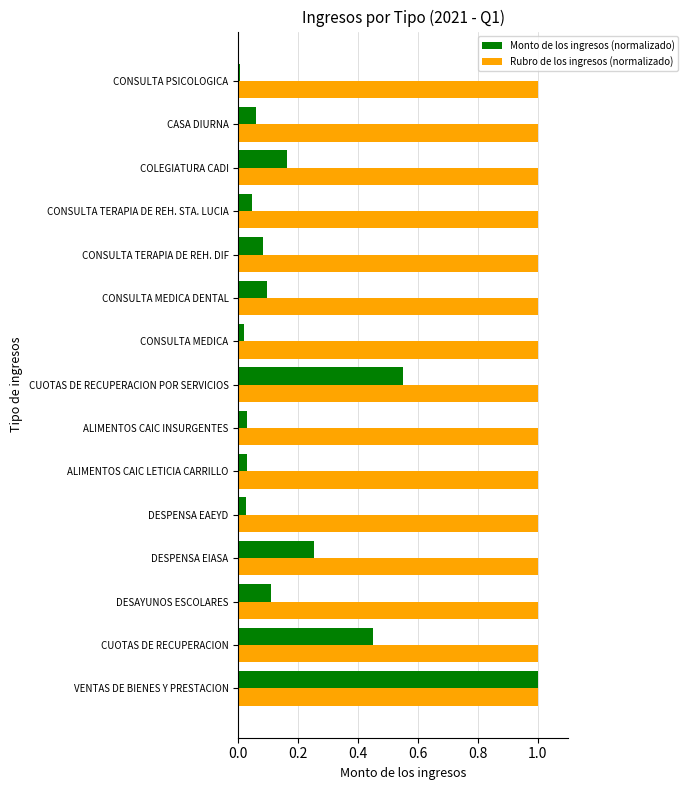

How many distinct data groups are displayed?

2